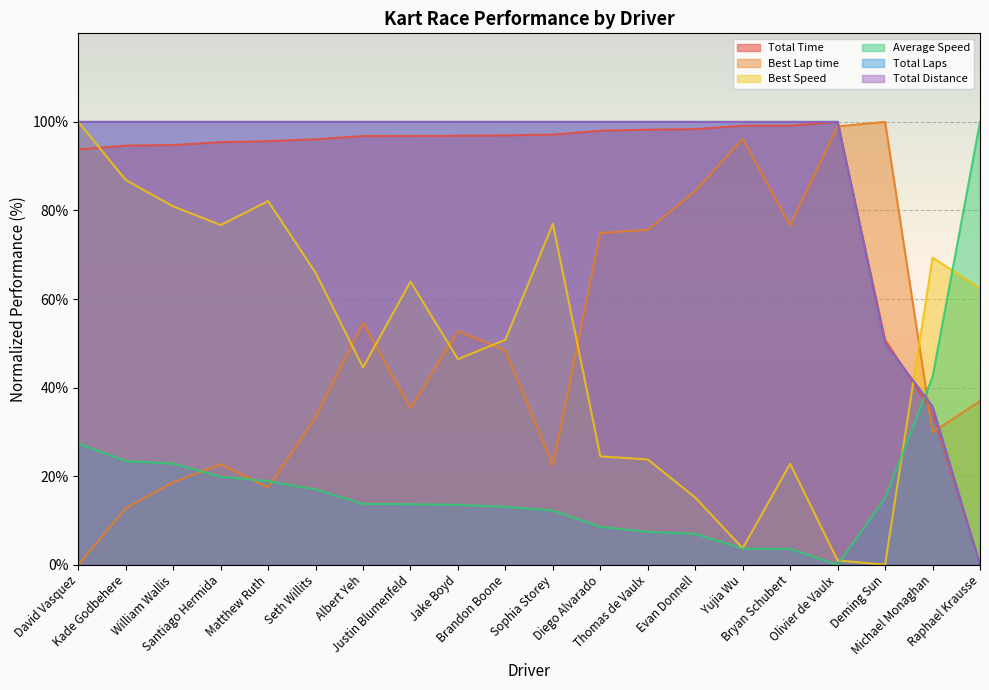

Rank the categories by Average Speed value from lowest to highest.

Olivier de Vaulx, Bryan Schubert, Yujia Wu, Evan Donnell, Thomas de Vaulx, Diego Alvarado, Sophia Storey, Brandon Boone, Jake Boyd, Justin Blumenfeld, Albert Yeh, Deming Sun, Seth Willits, Matthew Ruth, Santiago Hermida, William Wallis, Kade Godbehere, David Vasquez, Michael Monaghan, Raphael Krausse